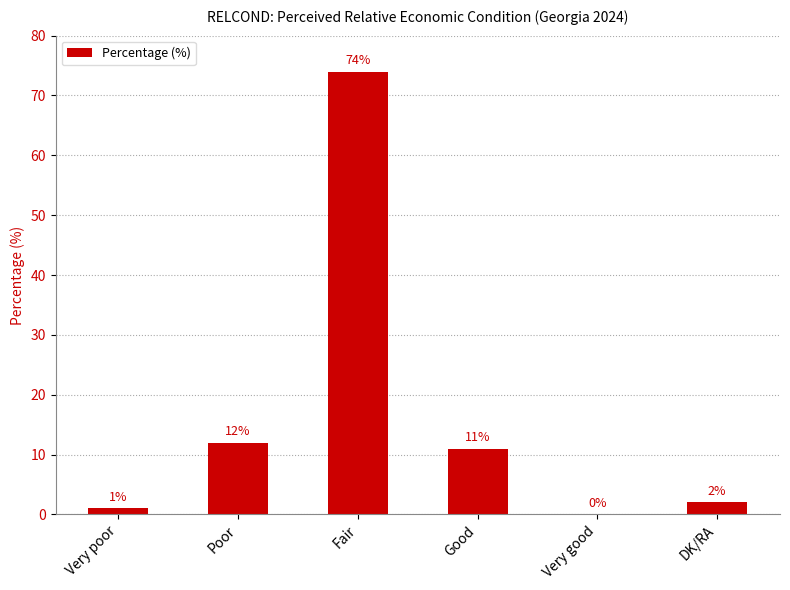

What is the greatest value displayed?

74